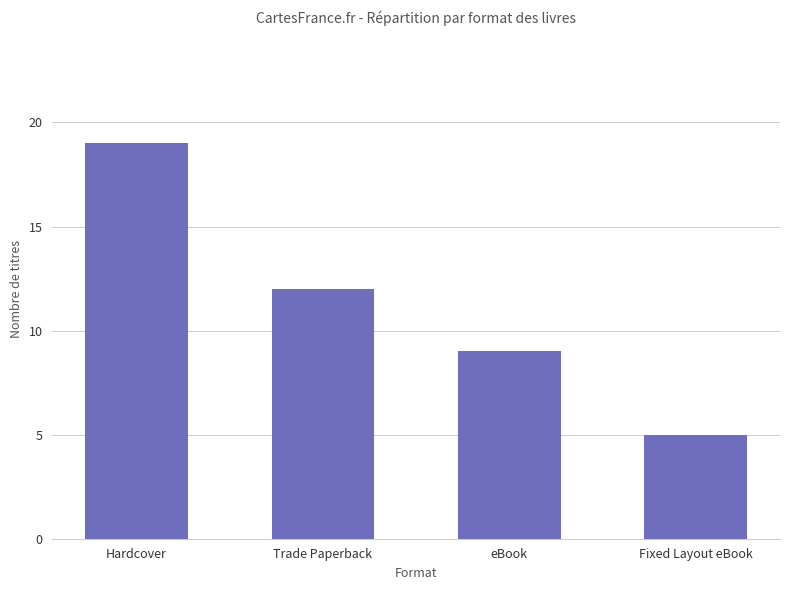

What is the difference between the second highest and second lowest values?

3